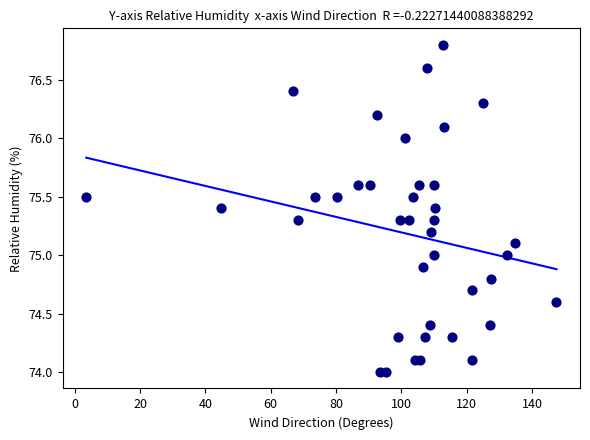

What is the range of X values (max minus min)?

143.9